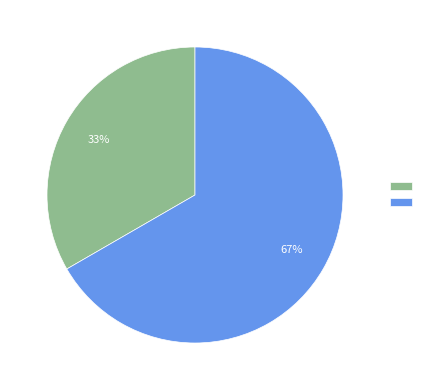

To the nearest percent, what is the average slice percentage?

50%